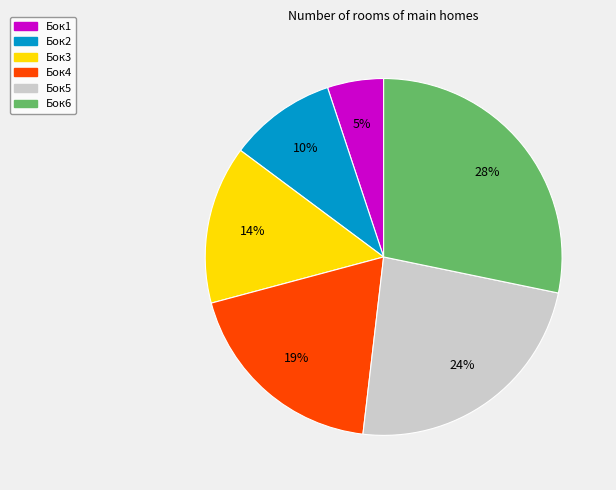

Is Бок2 the majority of the pie?

No